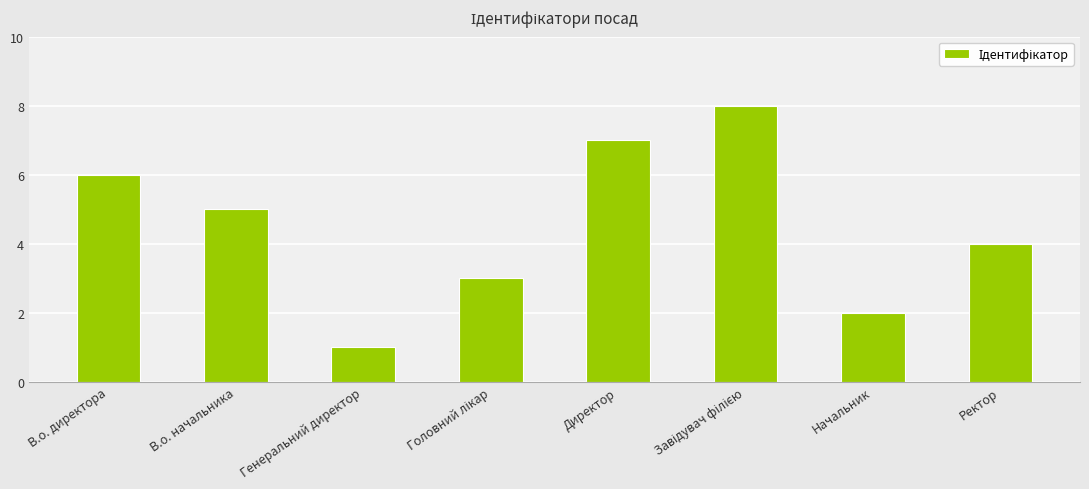

Count the values in the range 3 to 7.

5